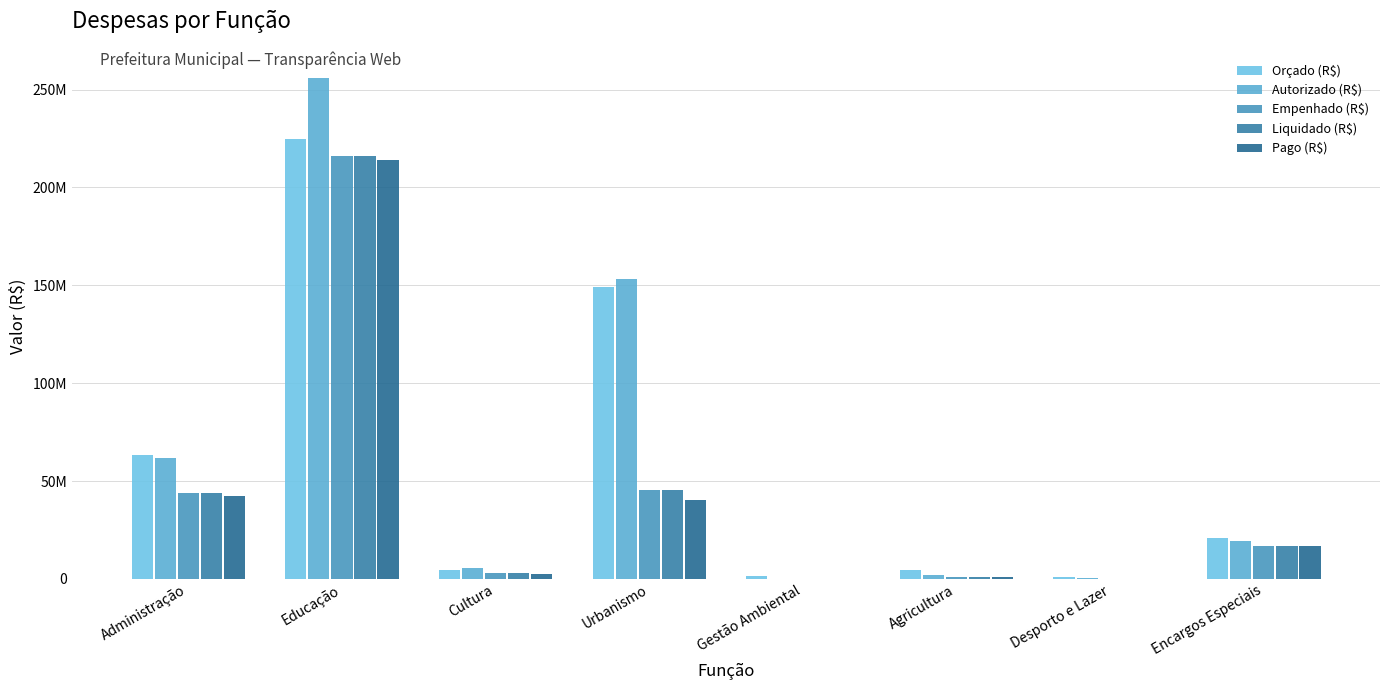

What is the greatest value displayed?

255874111.9